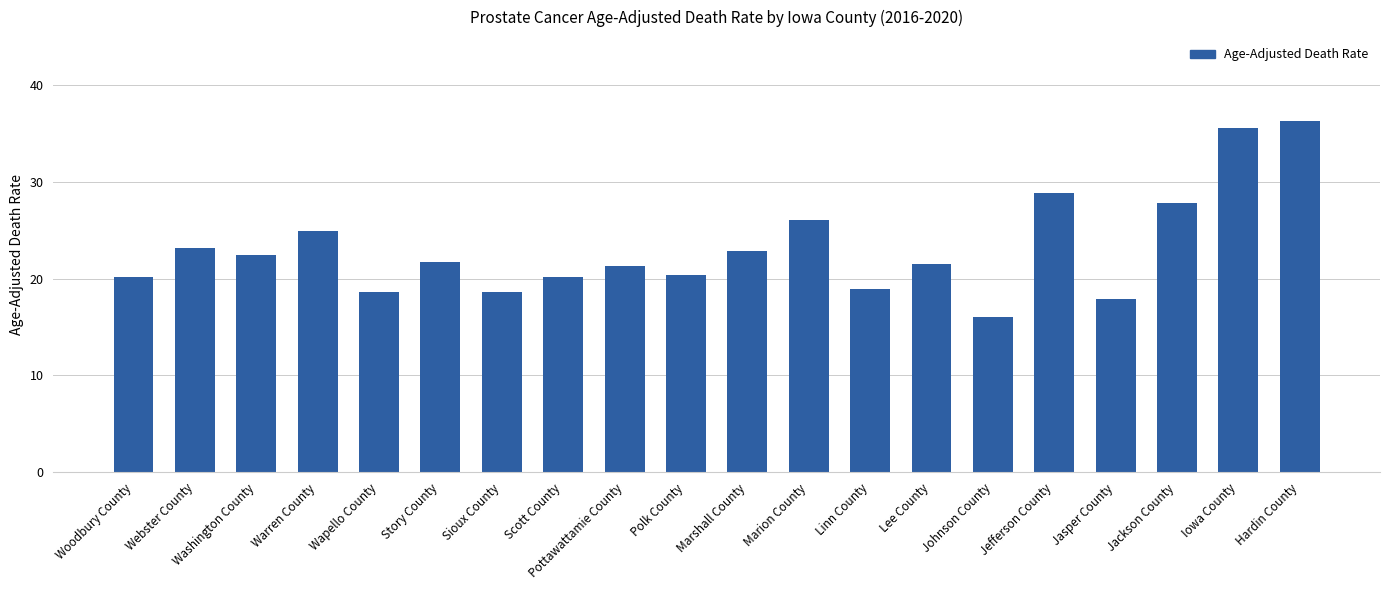

At which category does the chart reach its peak across all series?

Hardin County